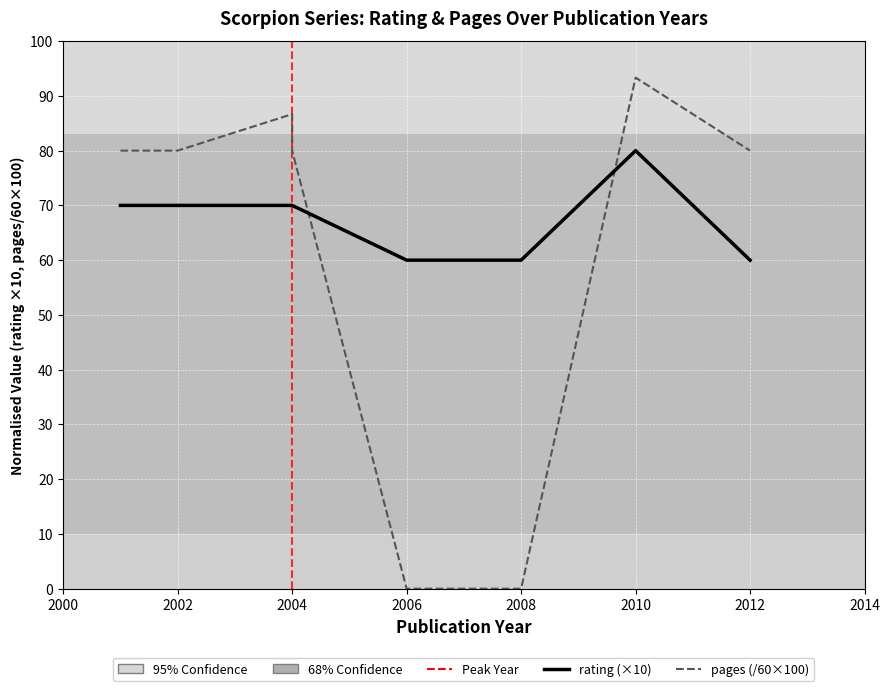

True or false: pages and rating intersect in this chart.

True